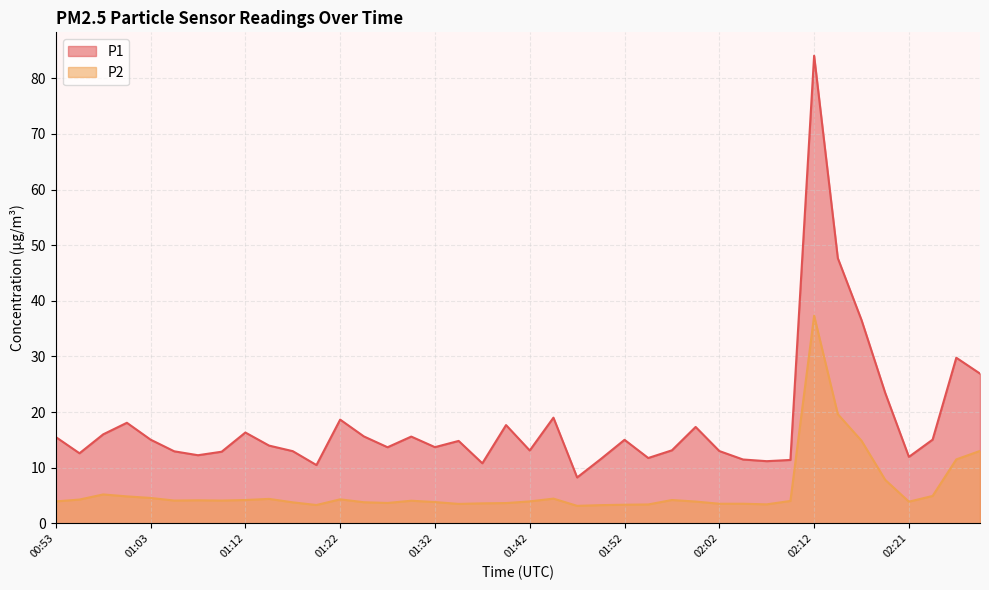

Reading left to right, extract all data points from this chart.

P1: 15.5	12.6	16.0	18.1	15.1	12.9	12.2	12.9	16.3	14.0	13.0	10.5	18.6	15.6	13.7	15.6	13.7	14.8	10.8	17.7	13.1	19.0	8.2	11.6	15.0	11.8	13.1	17.3	13.0	11.5	11.2	11.4	84.0	47.7	36.5	23.4	11.9	15.1	29.8	26.9
P2: 4.0	4.3	5.2	4.8	4.6	4.1	4.2	4.1	4.2	4.4	3.8	3.3	4.3	3.8	3.7	4.1	3.8	3.5	3.6	3.6	4.0	4.5	3.1	3.3	3.4	3.4	4.2	3.9	3.5	3.5	3.4	4.0	37.3	19.6	14.8	7.8	3.9	4.9	11.5	13.0